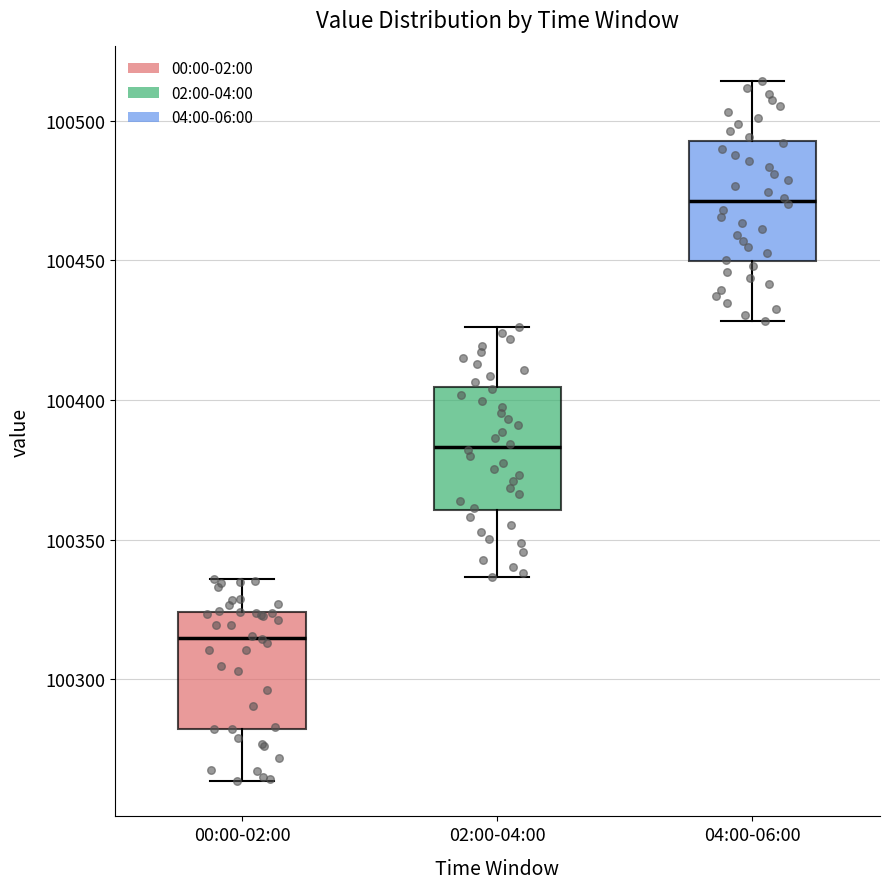

Reading left to right, transcribe this box plot: for each box, give where its median line is, the range the box spans, and where its two whiskers end, as read against the y-axis. The values are not printed on the chart, so give them approximately, as read against the axis.

00:00-02:00: median 100315, box 100280 to 100325, whiskers 100265 to 100335
02:00-04:00: median 100385, box 100360 to 100405, whiskers 100335 to 100425
04:00-06:00: median 100470, box 100450 to 100495, whiskers 100430 to 100515